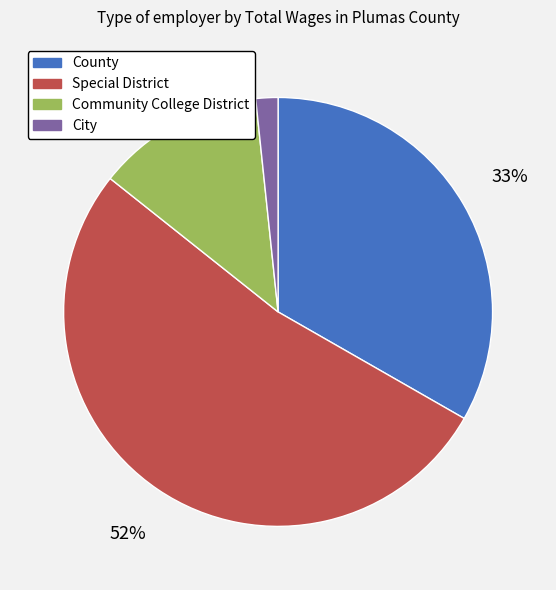

Count the number of slices in the pie.

4